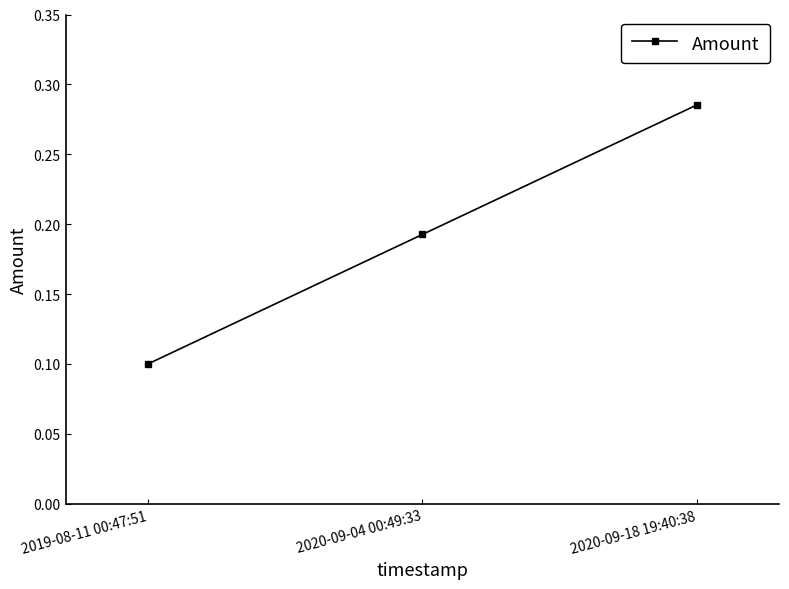

What position from the right is 2019-08-11 00:47:51?

3